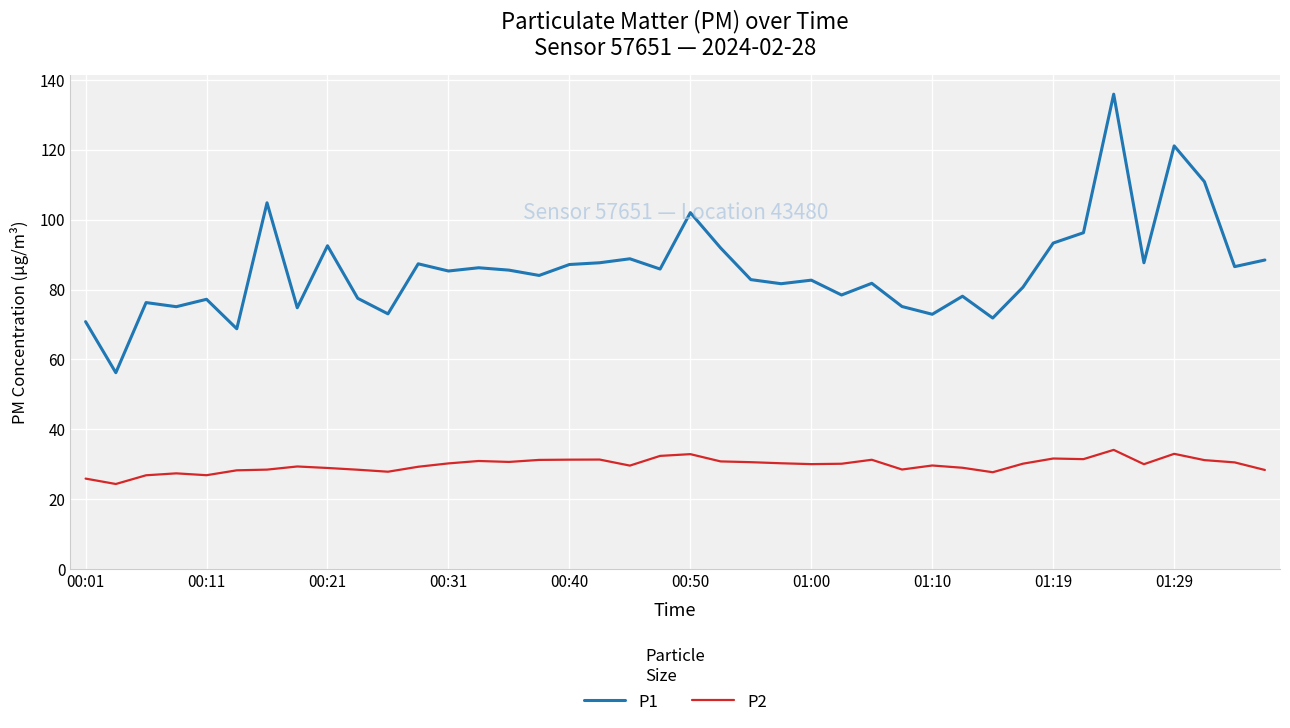

Rank the series by their maximum value, from lowest to highest.

P2, P1